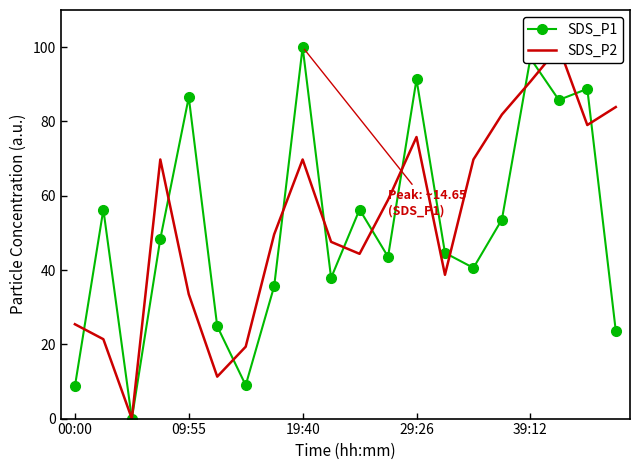

Which series has the largest range (max minus min)?

SDS_P1